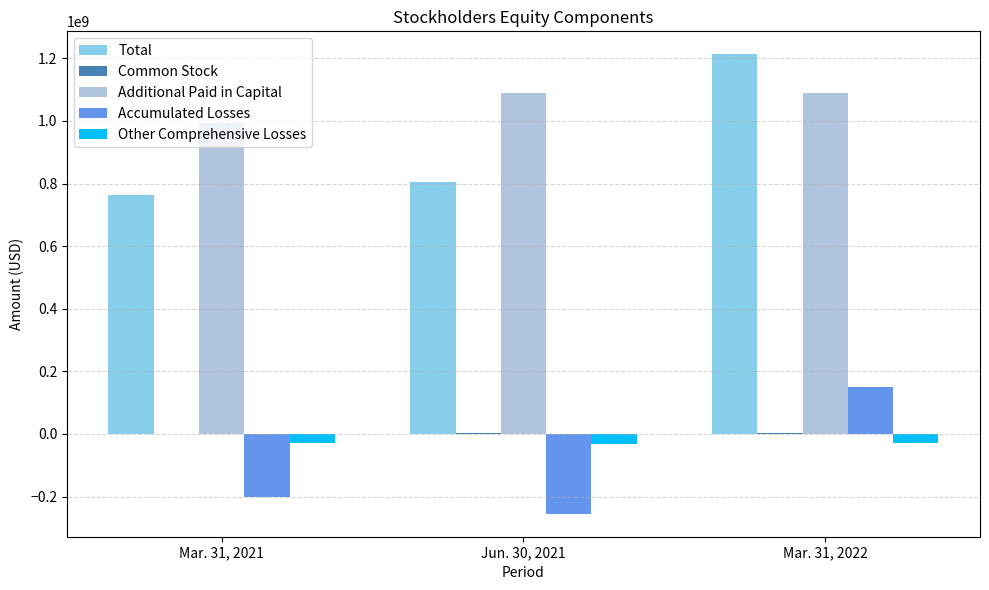

Which series changed the most between Mar. 31, 2021 and Mar. 31, 2022?

Total